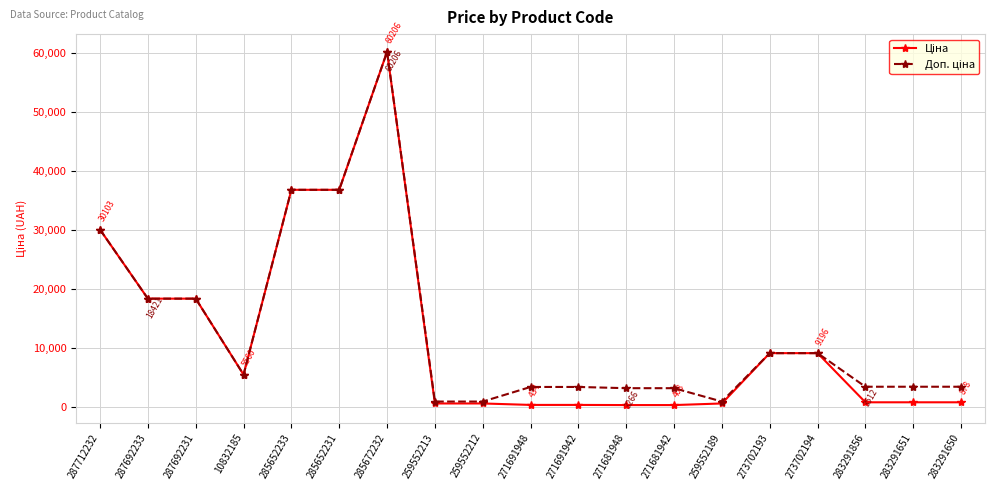

At which category is the sum across all series the highest?

285672232